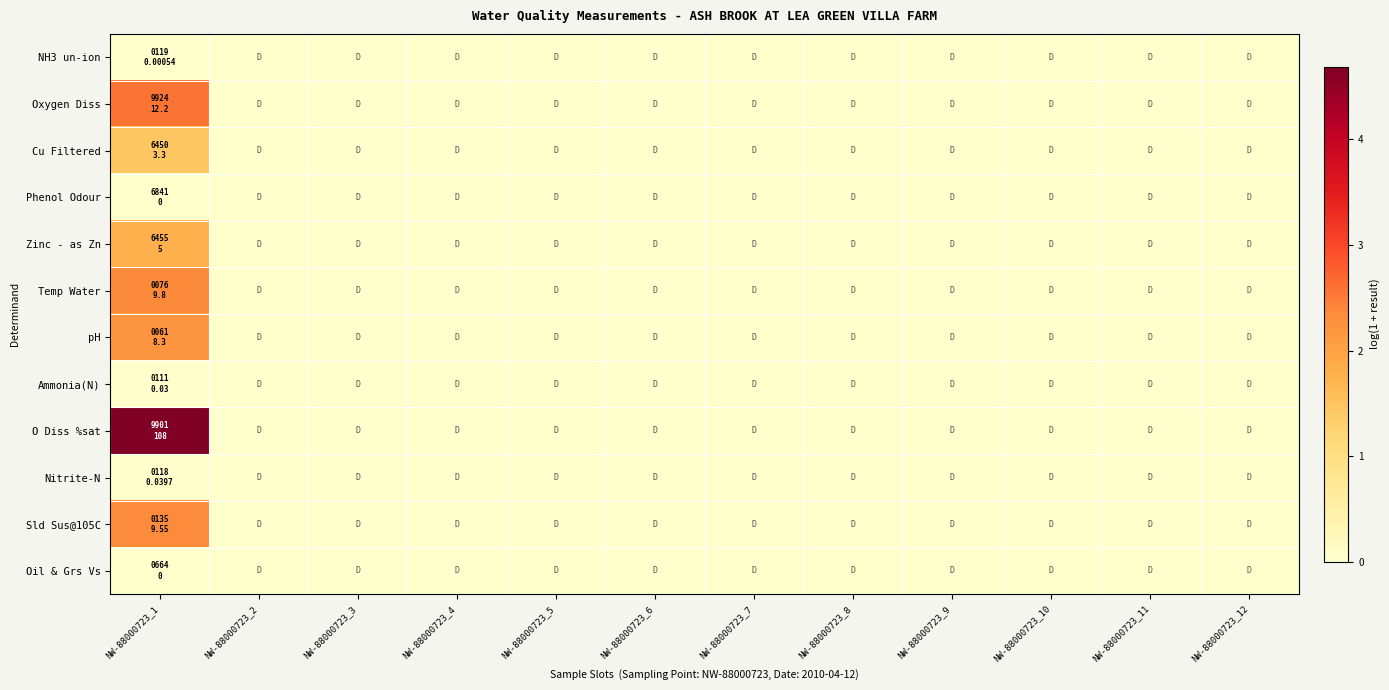

At how many categories does at least one series exceed 0?

1